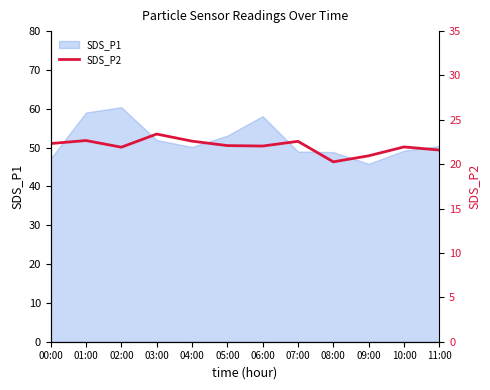

What is the sum of the values at 01:00 and 05:00?

44.8